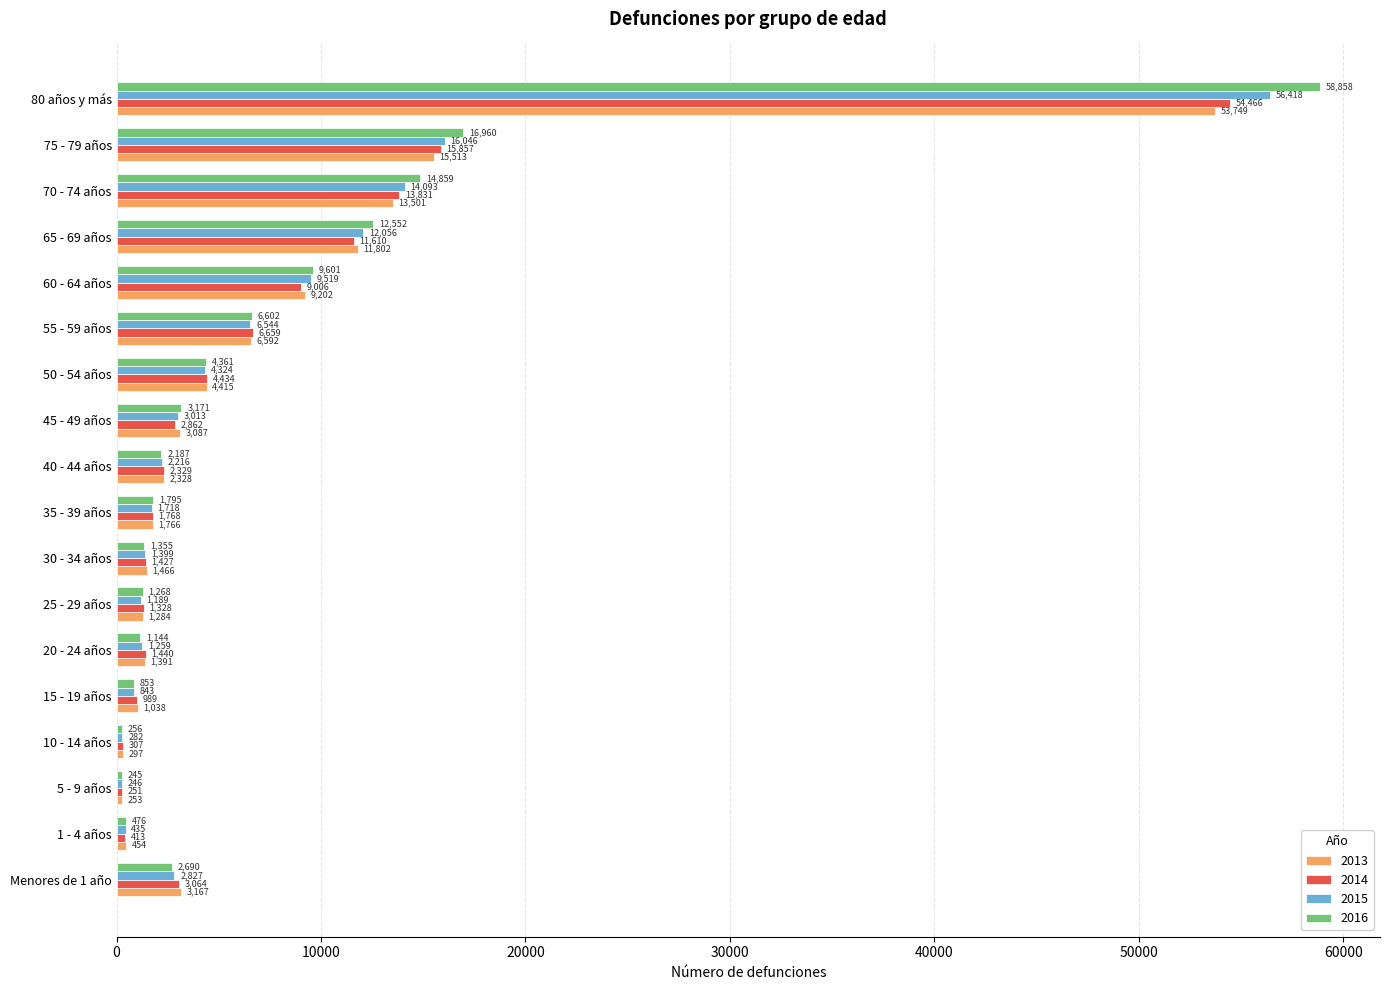

What is the minimum value shown in the chart?

245